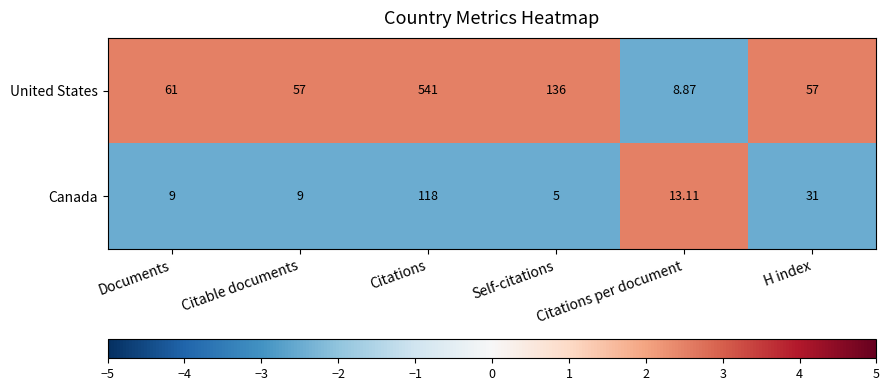

At H index, list the series in order from largest to smallest.

United States, Canada